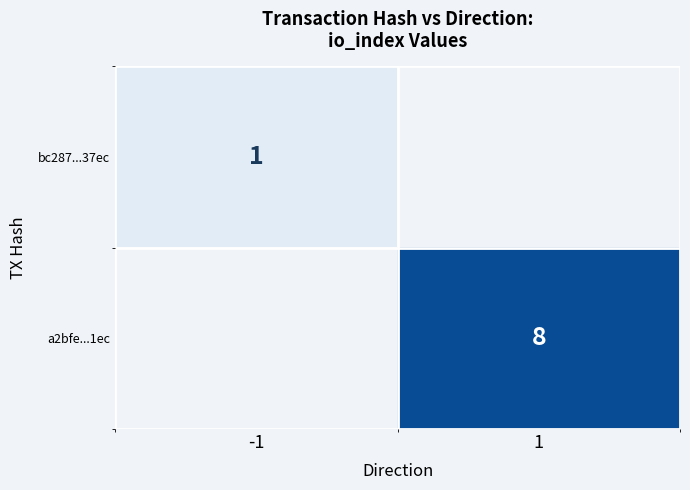

How many data points does each series have?

2